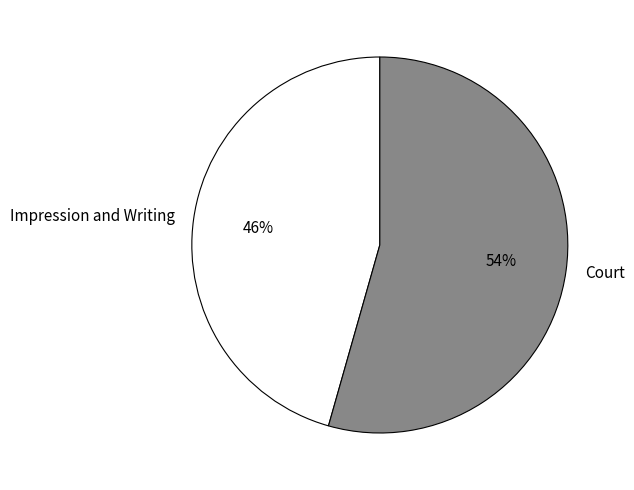

To the nearest percent, what is the average slice percentage?

50%